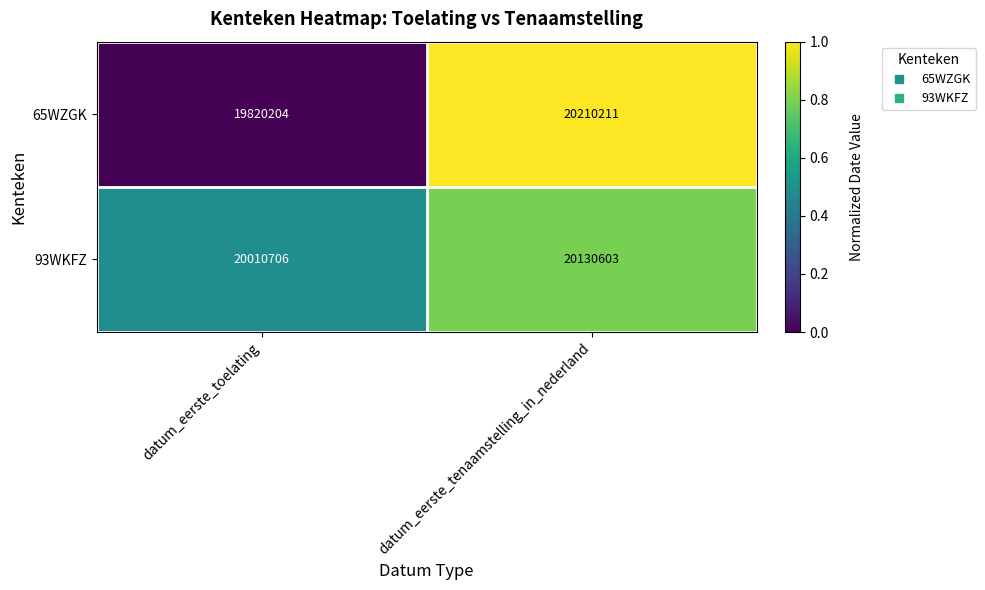

At datum_eerste_toelating, list the series in order from largest to smallest.

93WKFZ, 65WZGK